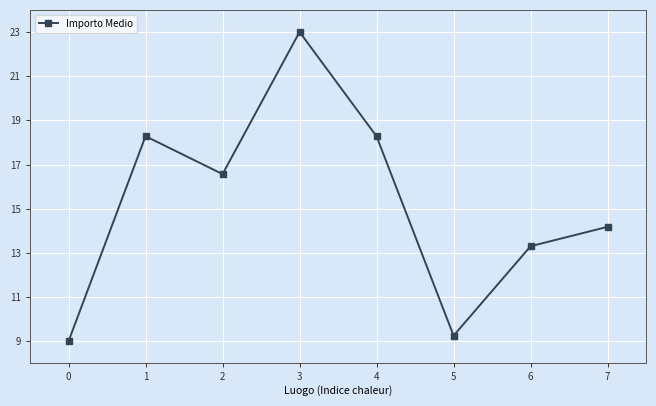

What is the change in value from 0 to 2?

+7.6